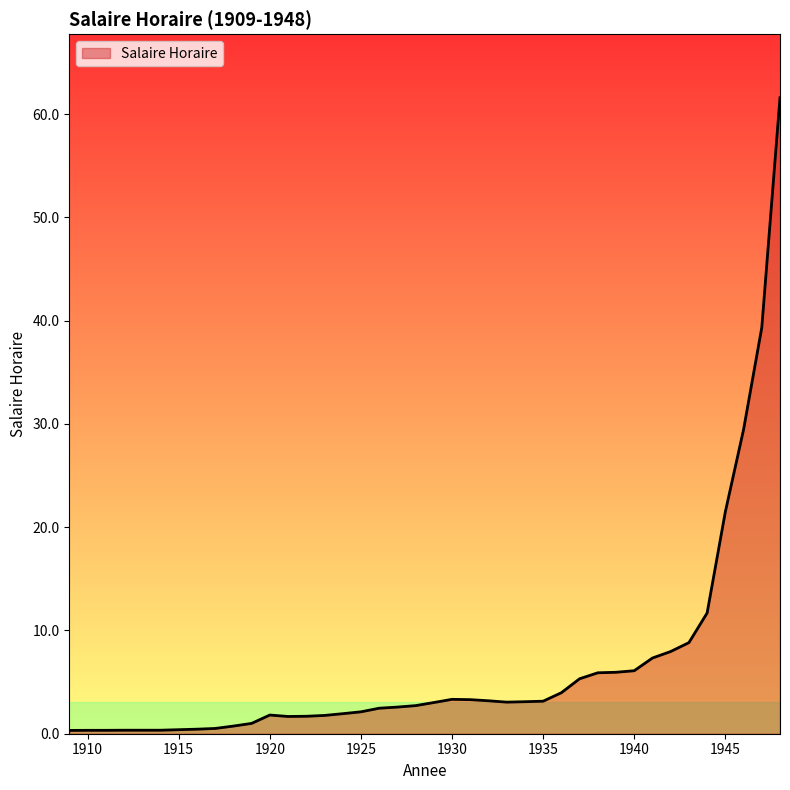

How many values exceed 3?

20